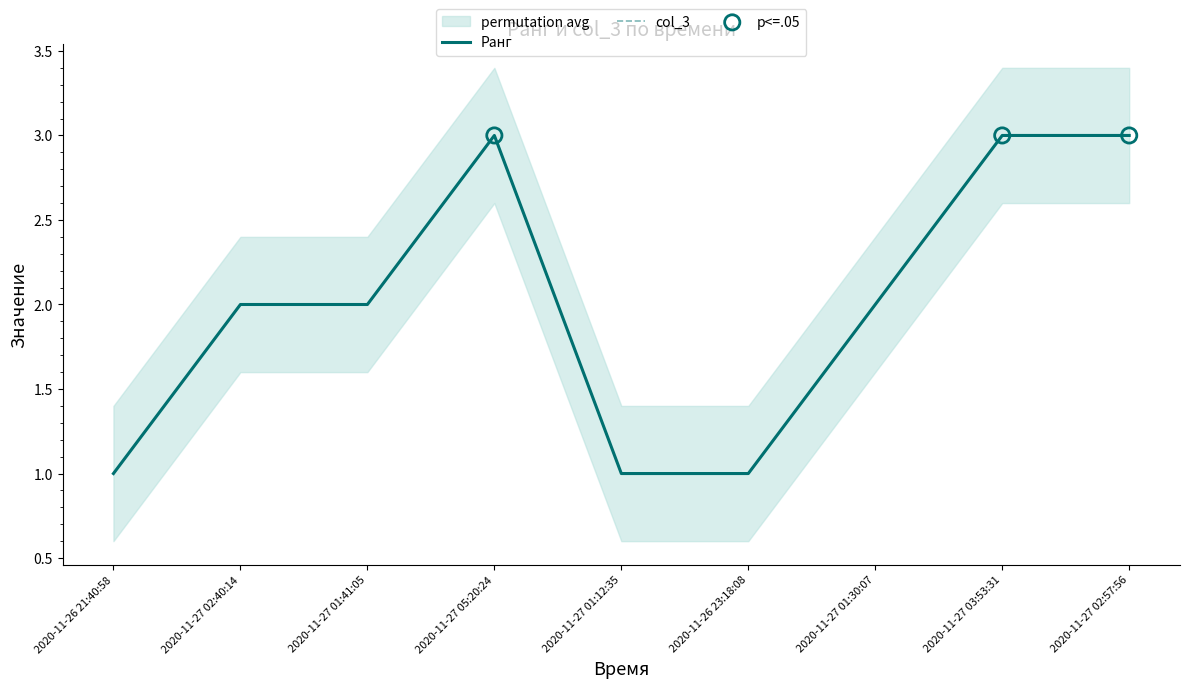

What is the total value across all series at 2020-11-27 05:20:24?

6